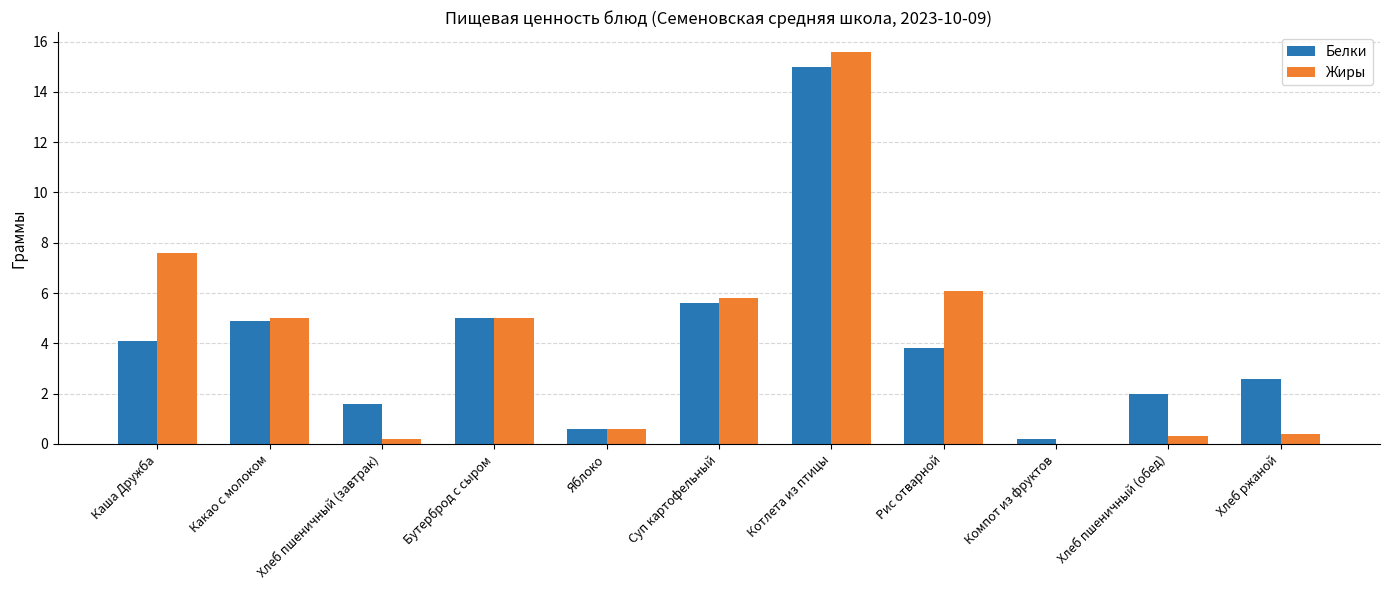

At which category is the sum across all series the highest?

Котлета из птицы